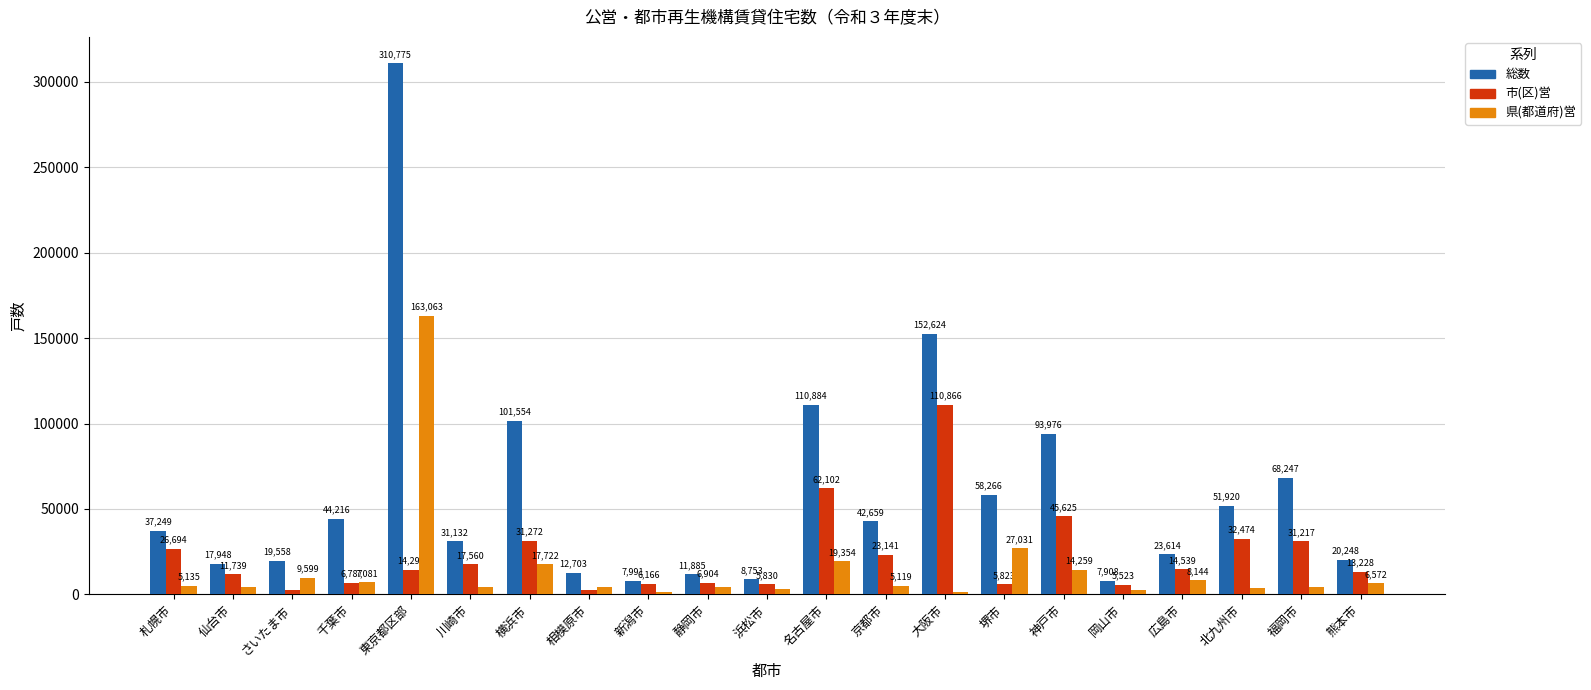

Does the chart contain any negative values?

No